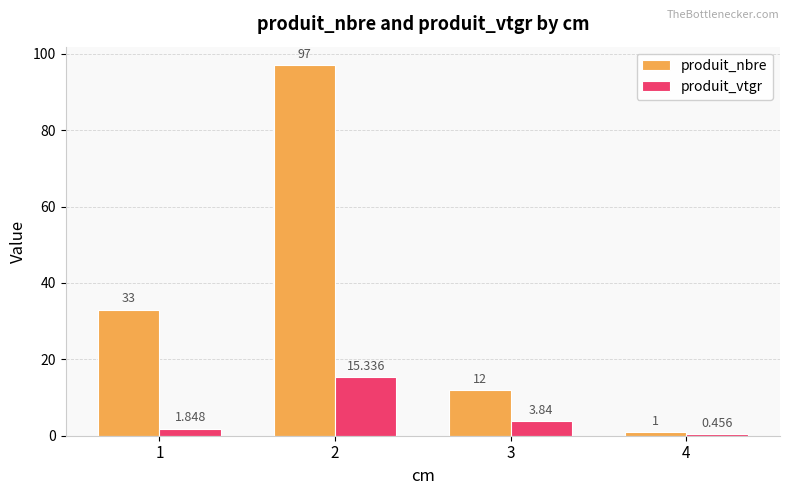

What value does the produit_nbre series have at 1?

33.0